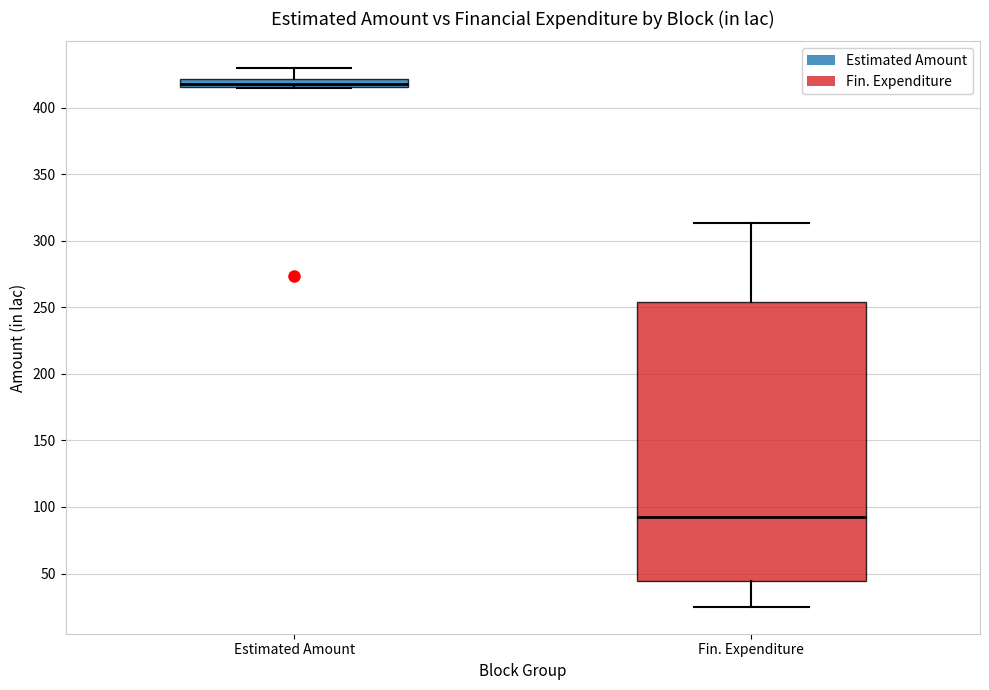

Where is the lower edge of the box for Fin. Expenditure on the y-axis? The values are not printed on the chart, so give them approximately, as read against the axis.

45